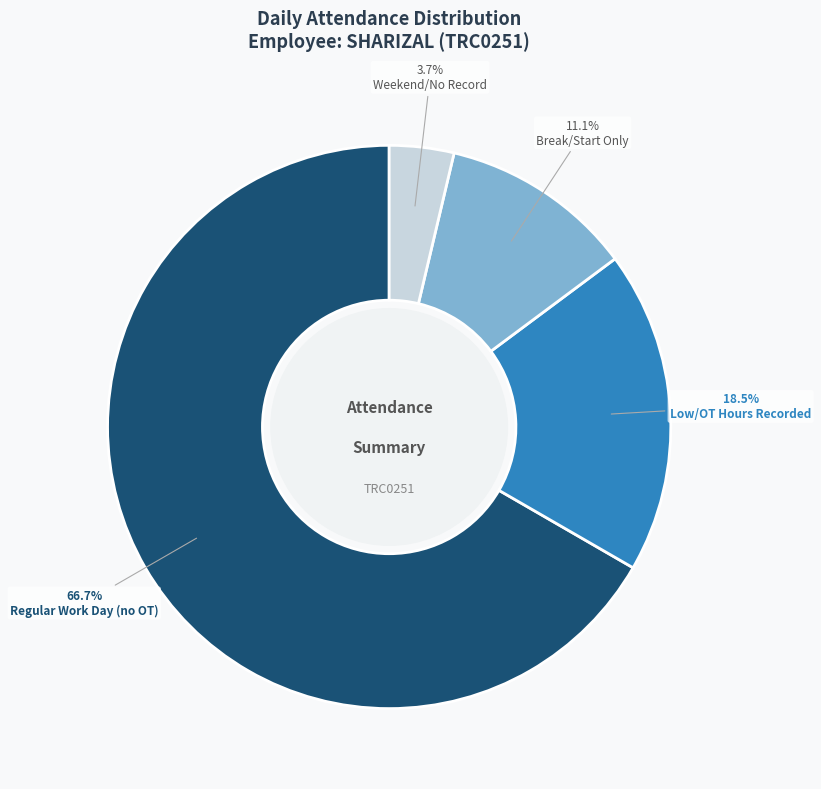

Is there a majority slice in this chart?

Yes